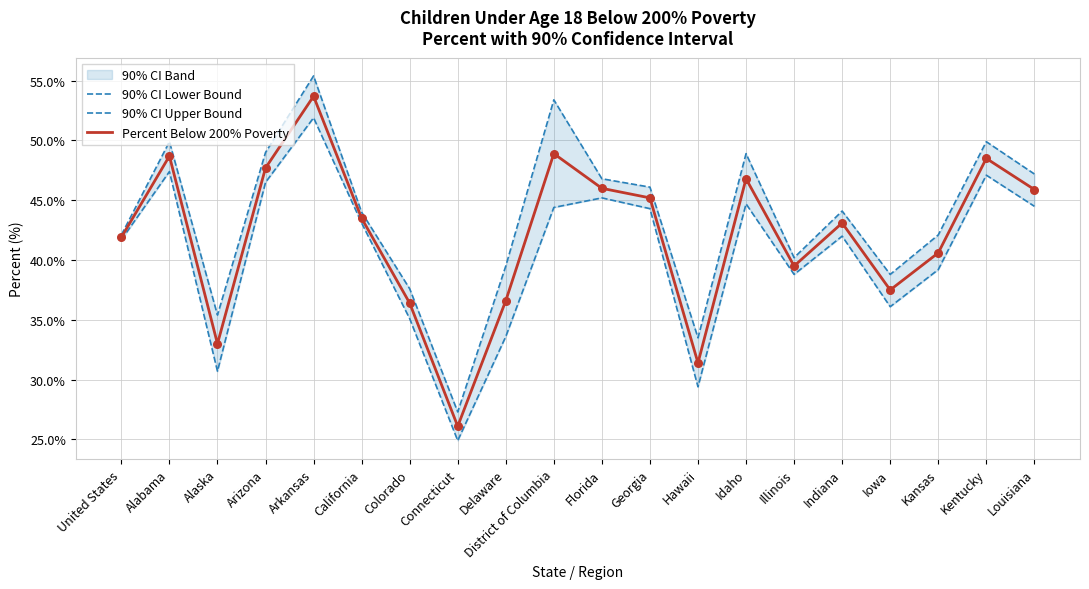

Which series reaches the maximum Y coordinate?

90% CI Upper Bound